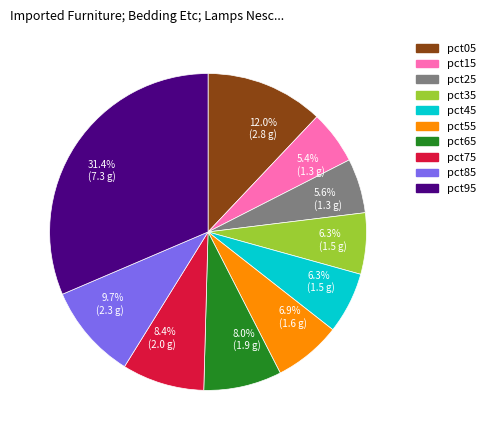

True or false: pct65 accounts for 8% of the total.

True